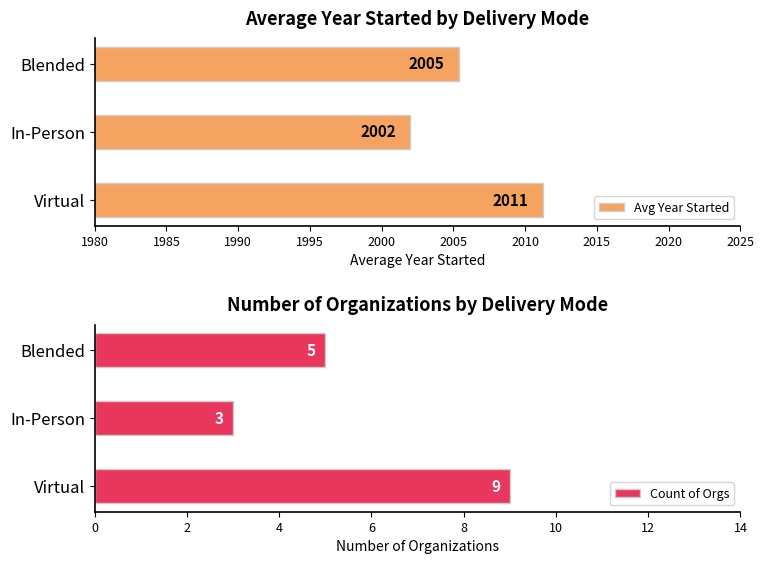

What is the minimum value for Count of Orgs?

3